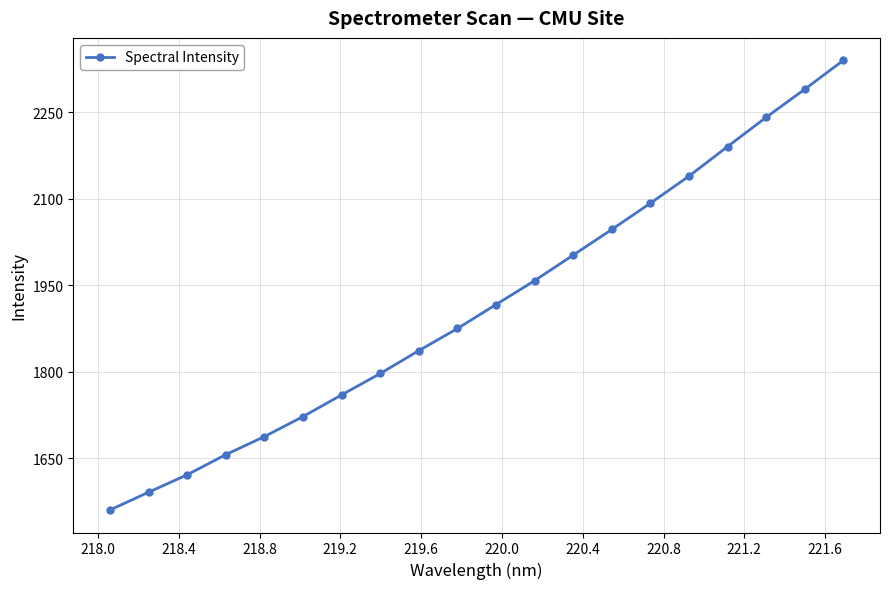

True or false: the data has more than 1 interior local peaks.

False